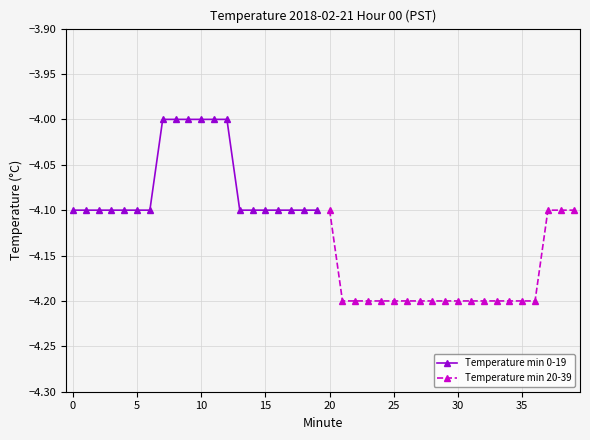

How many lines are shown in the chart?

2